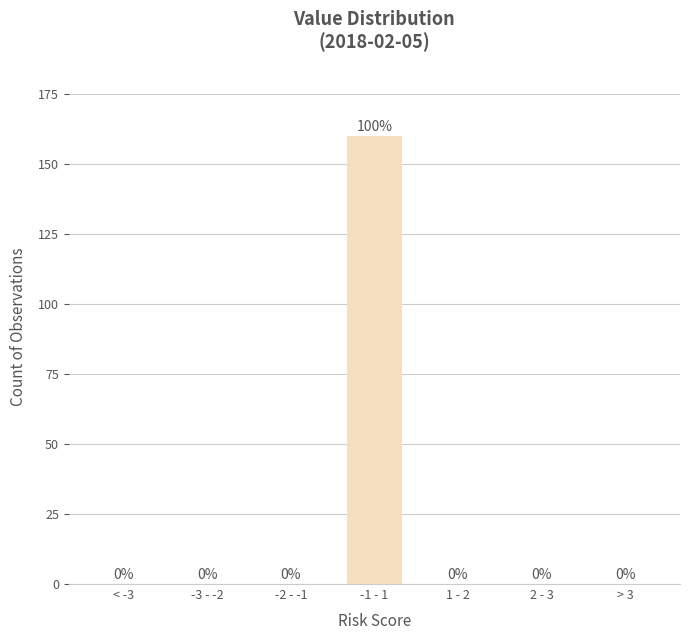

Reading right to left, what are all the values shown in this chart?

> 3=0	2 - 3=0	1 - 2=0	-1 - 1=160	-2 - -1=0	-3 - -2=0	< -3=0